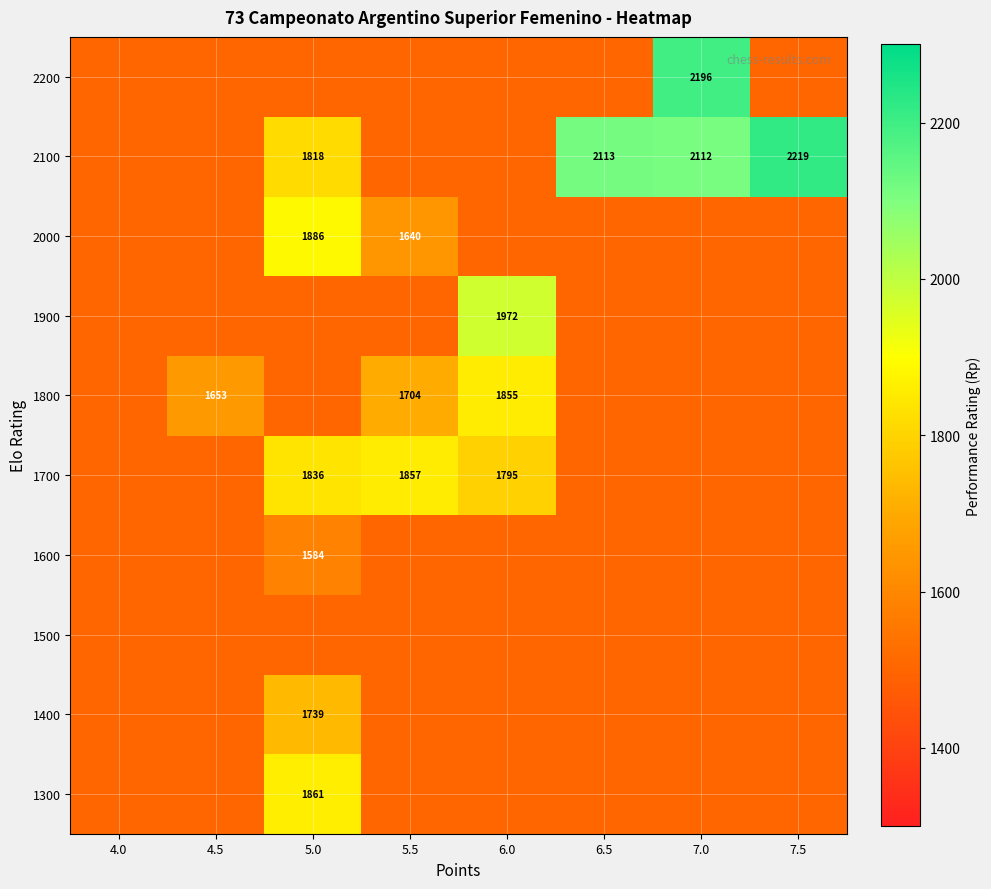

Is it true that 1800 equals 1653 at 4.5?

True